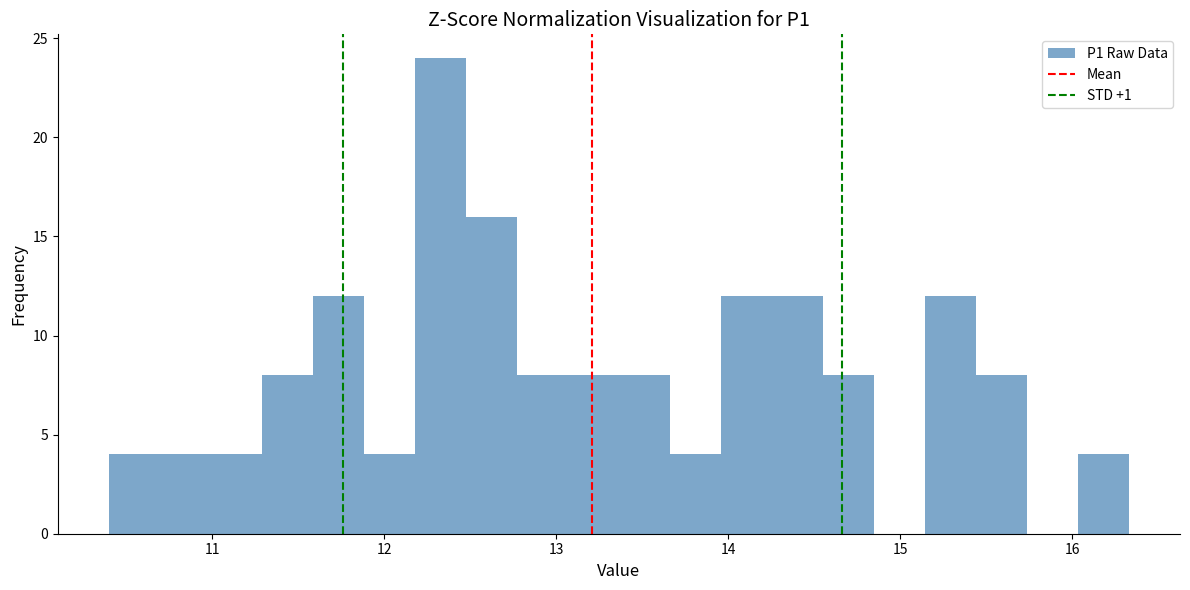

Read against the x-axis, roughly where is the centre of the tallest bar?

12.3